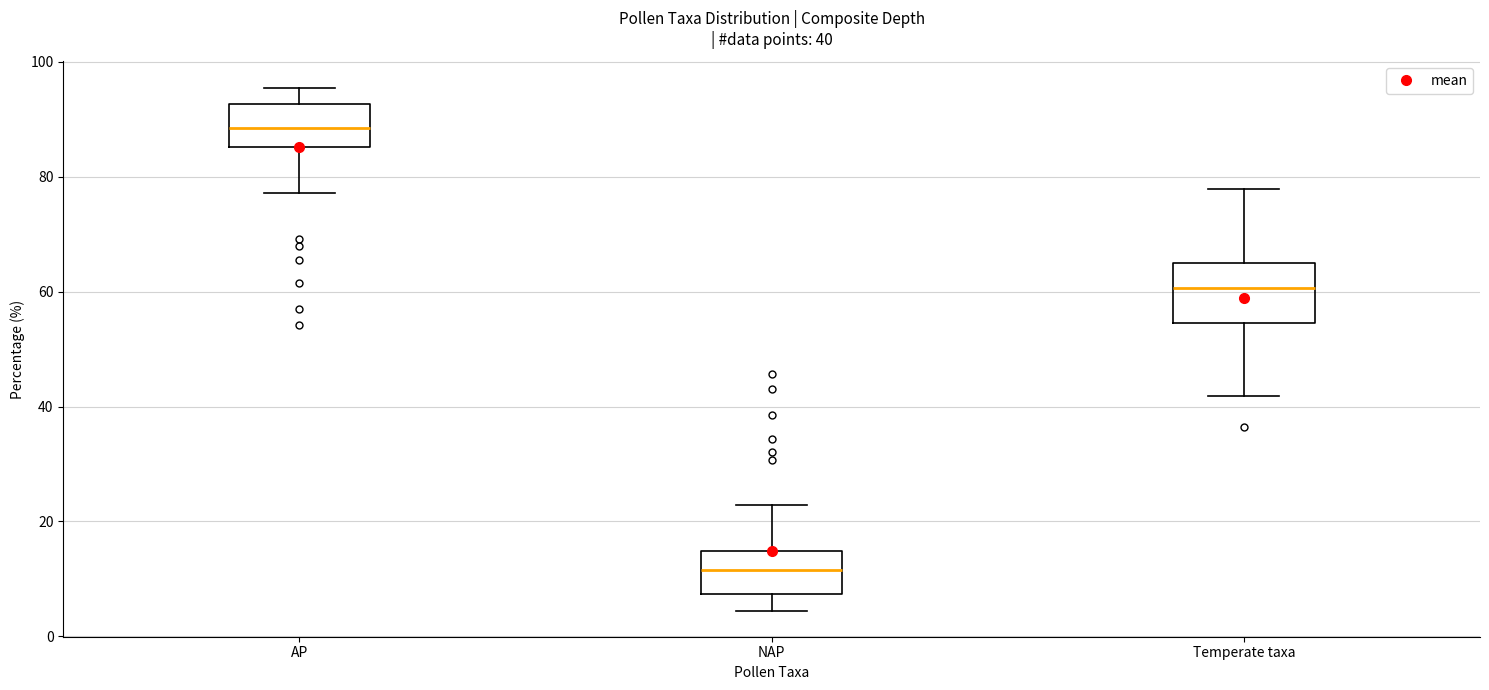

Which box's median line is the lowest?

NAP